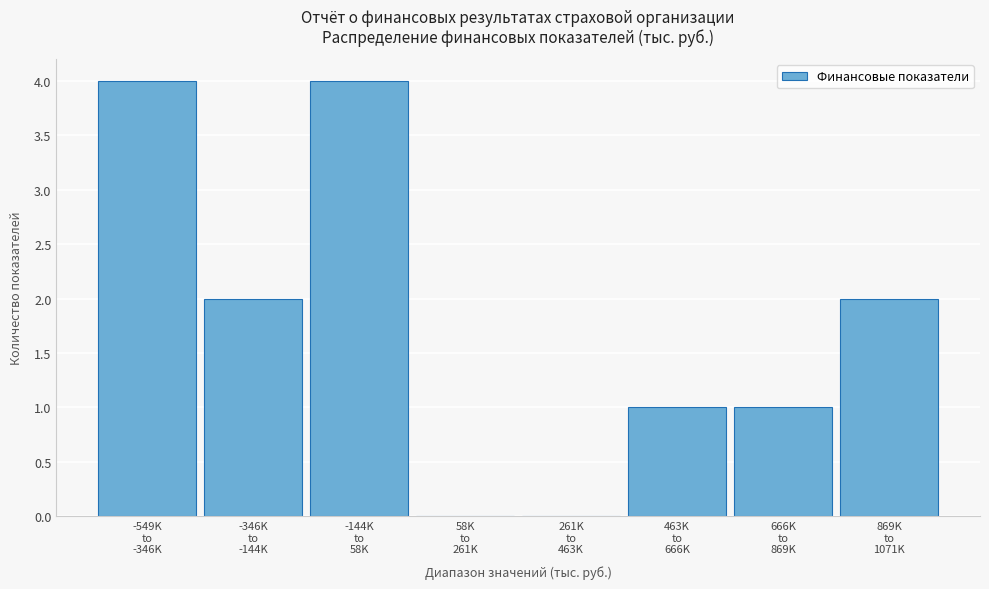

What is the maximum value shown in the chart?

4